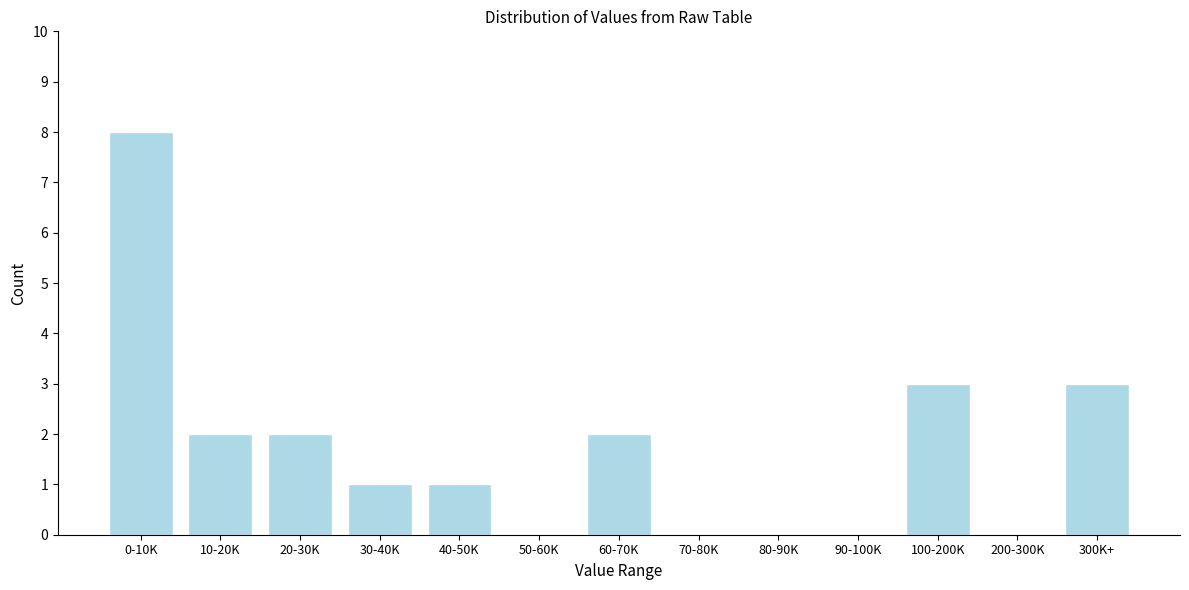

Reading right to left, what are all the values shown in this chart?

300K+=3	200-300K=0	100-200K=3	90-100K=0	80-90K=0	70-80K=0	60-70K=2	50-60K=0	40-50K=1	30-40K=1	20-30K=2	10-20K=2	0-10K=8